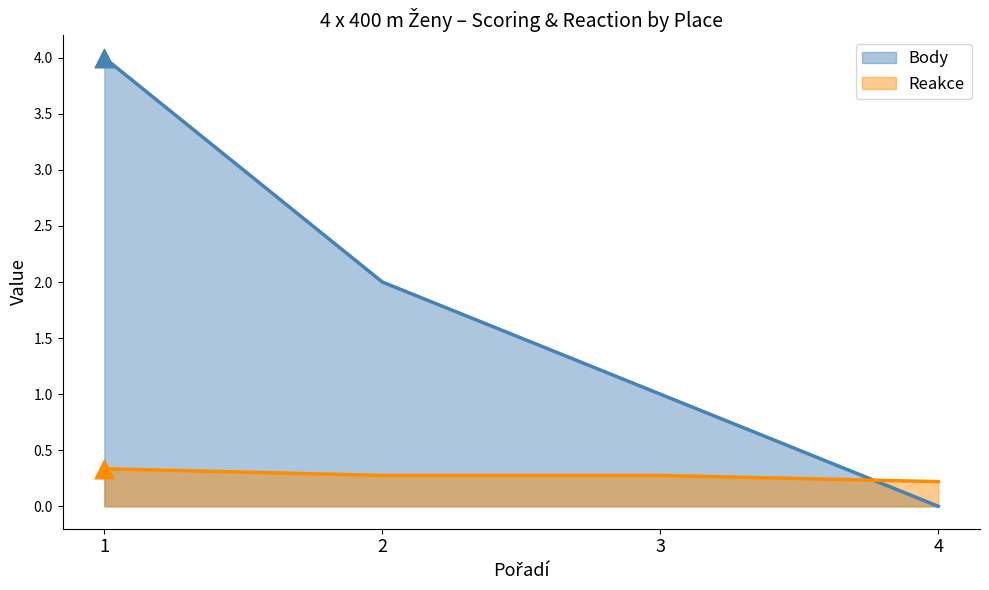

Which series has the largest total across all categories?

Body